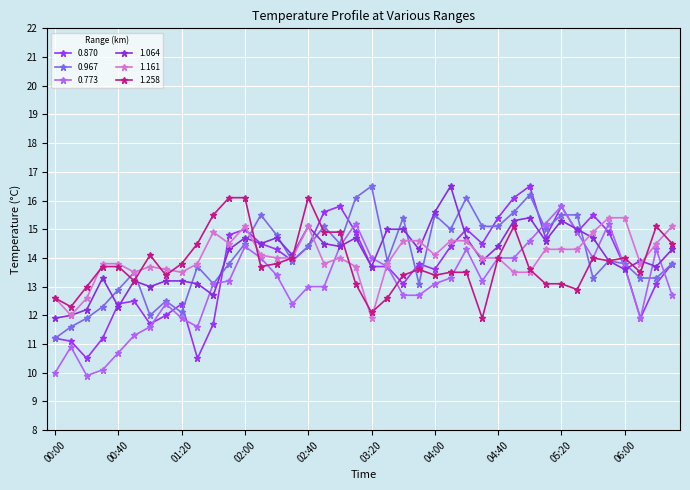

What is the difference between the maximum and minimum values in the 0.870 series?

6.0